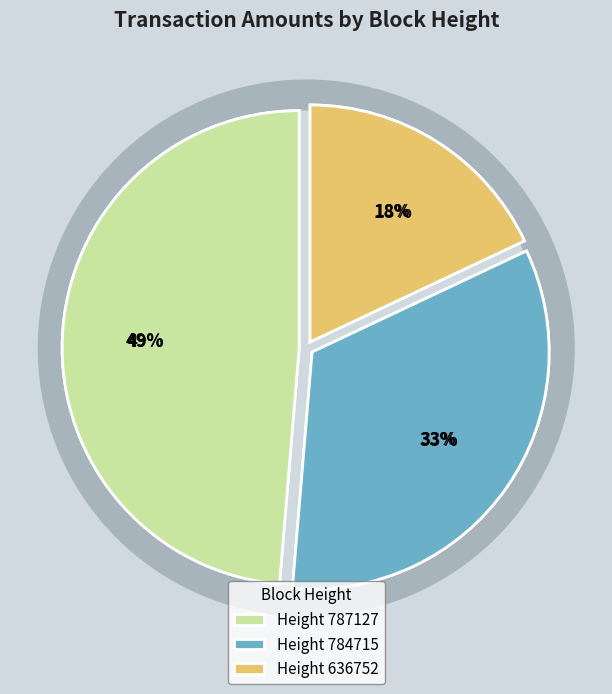

Does 636752 account for over 50% of the chart?

No